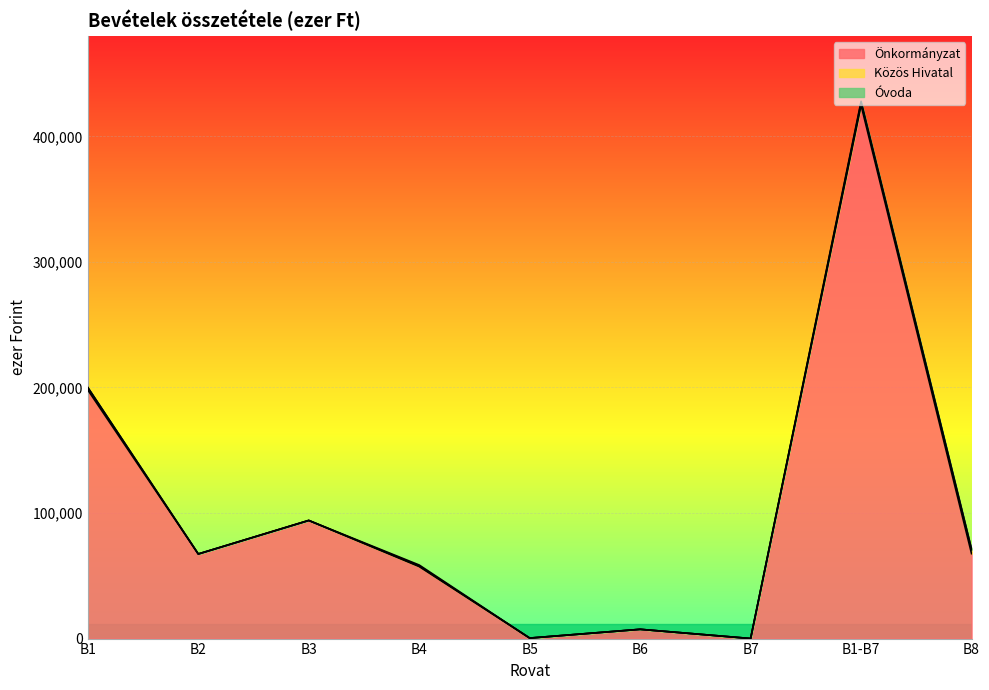

Rank the series by their maximum value, from lowest to highest.

Óvoda, Közös Hivatal, Önkormányzat